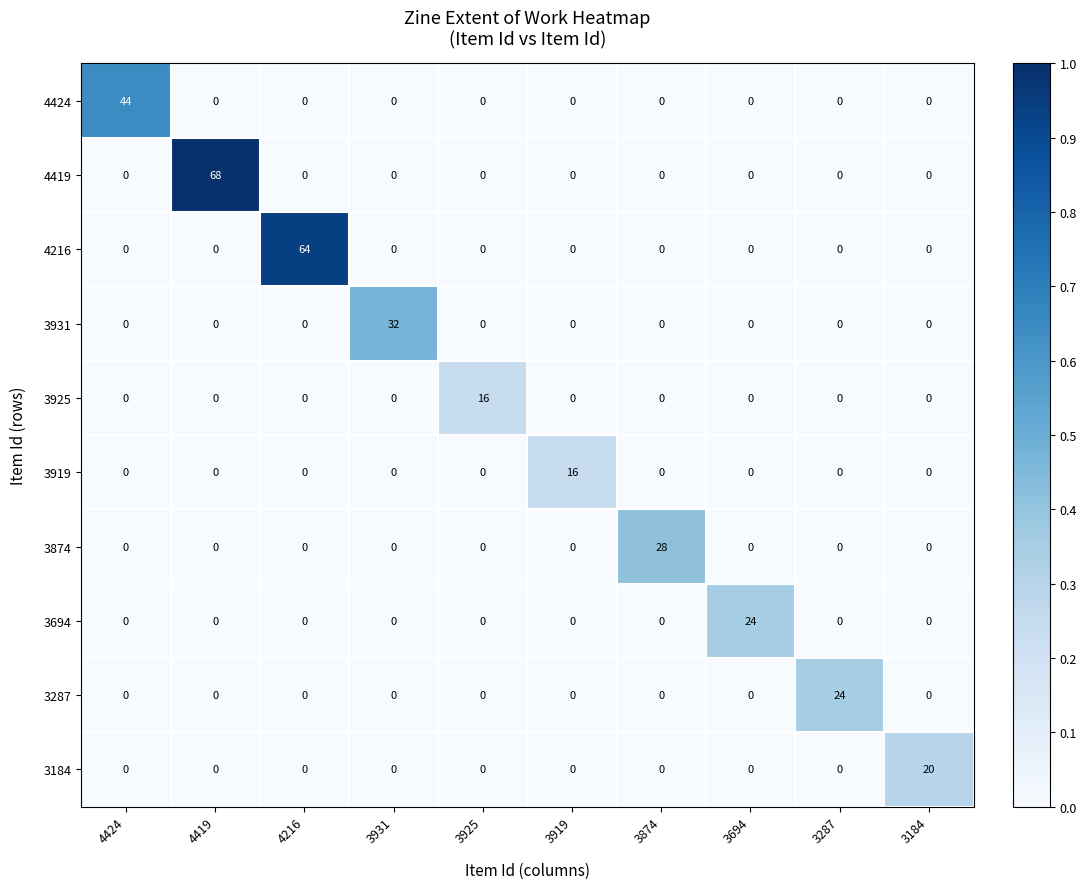

Which label corresponds to the largest value in the chart?

4419